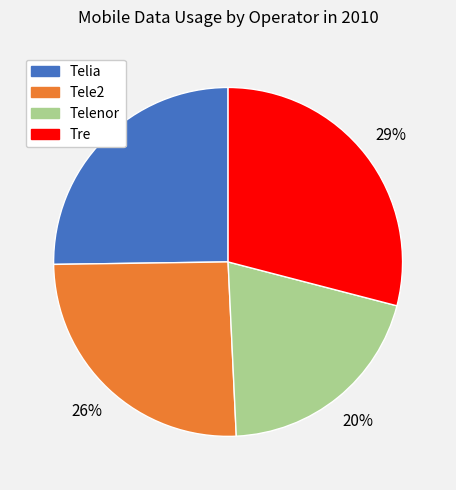

To the nearest percent, what is the average slice percentage?

25%